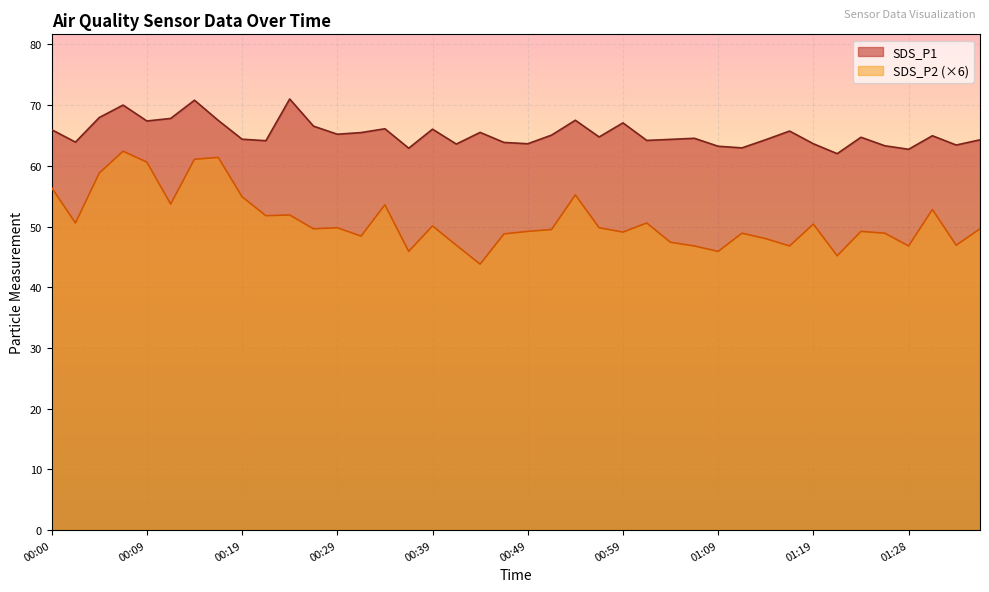

At which category does the chart reach its minimum across all series?

00:44